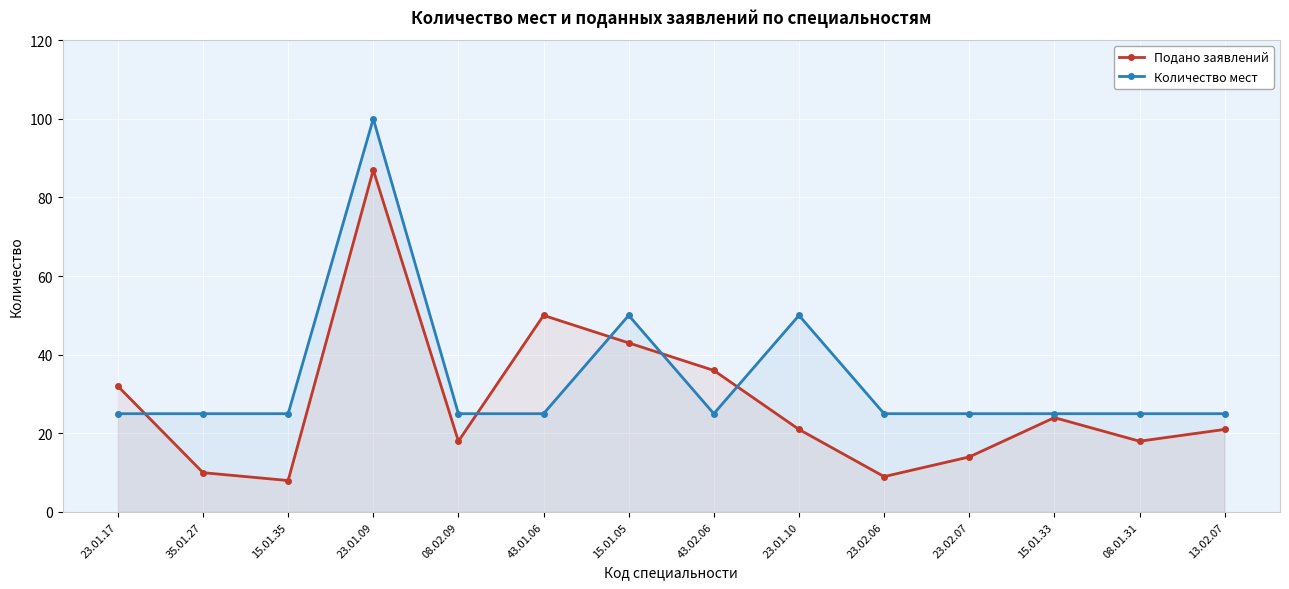

Rank the series at 08.01.31 from highest to lowest value.

Количество мест, Подано заявлений